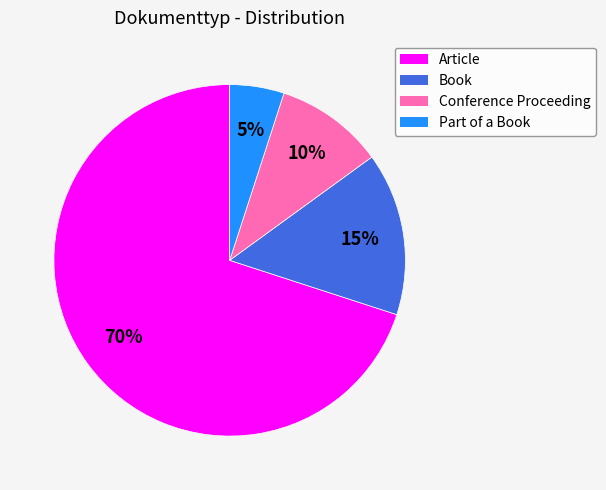

Rank the categories by value from lowest to highest.

Part of a Book, Conference Proceeding, Book, Article